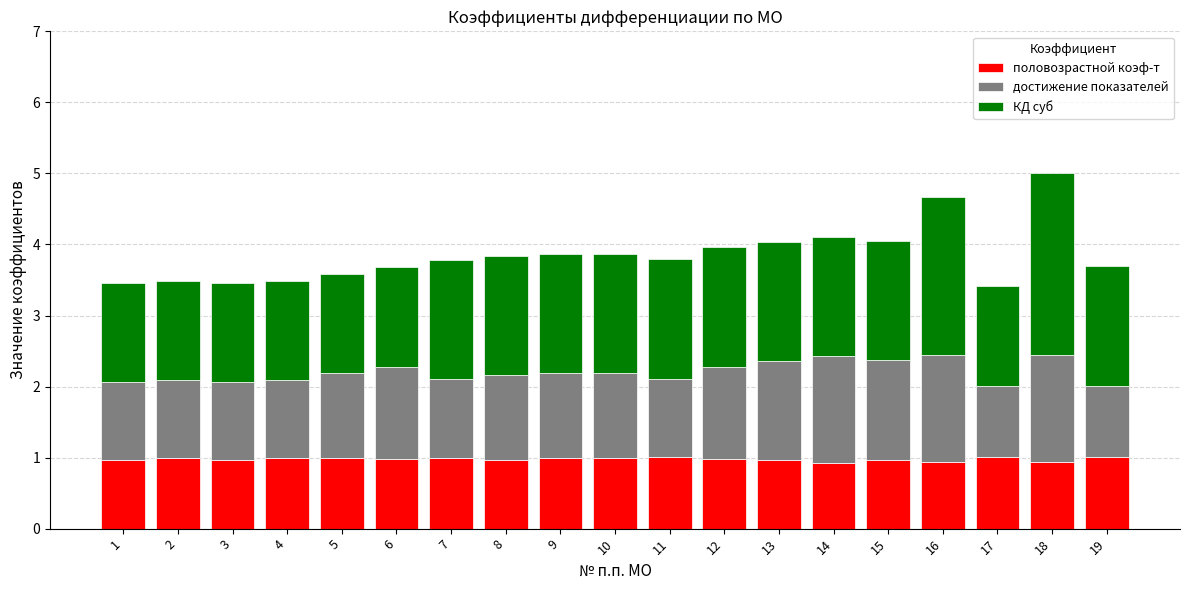

What is the maximum value for половозрастной коэф-т?

1.0